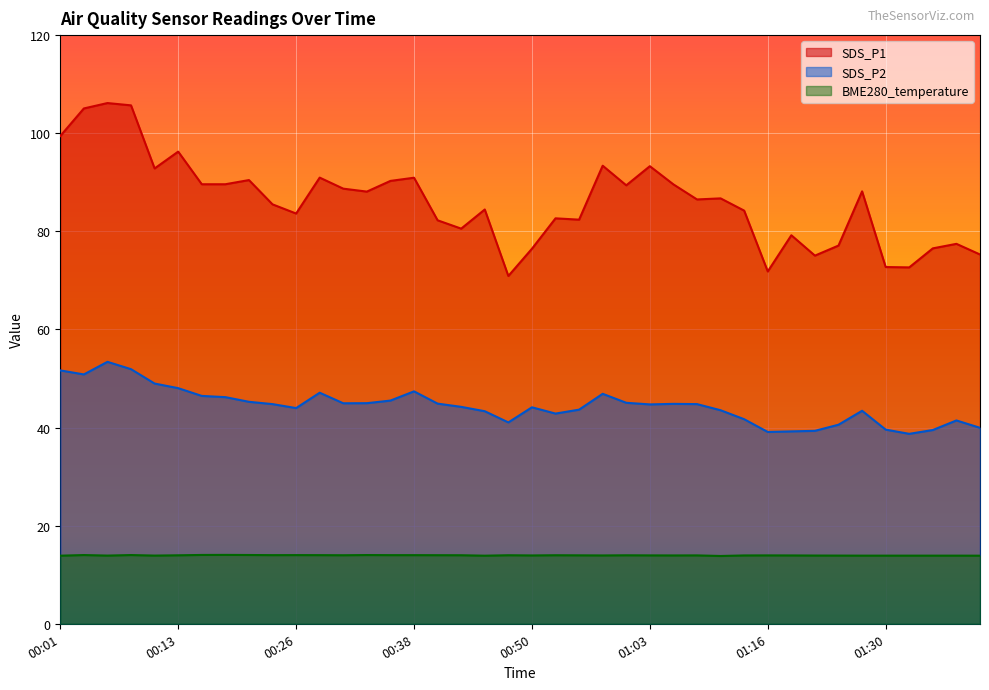

Does the chart display data point markers on the line(s)?

No